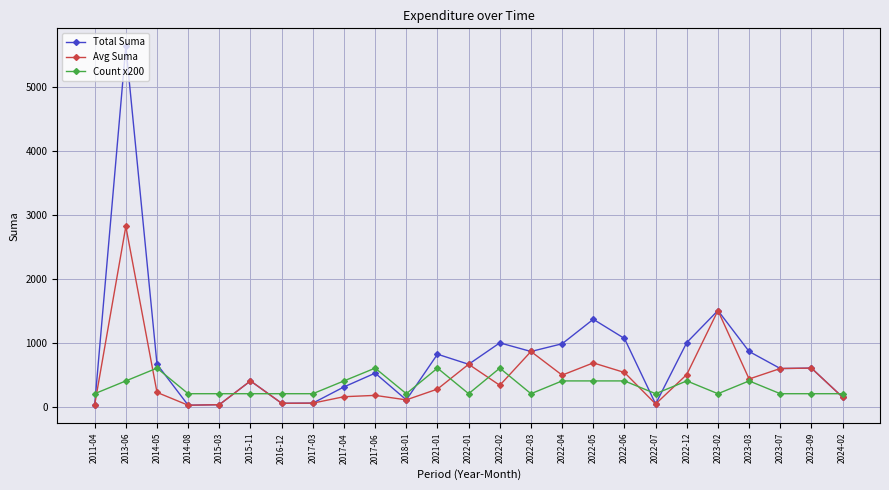

What is the difference between the highest and lowest values at 2022-06?

663.5